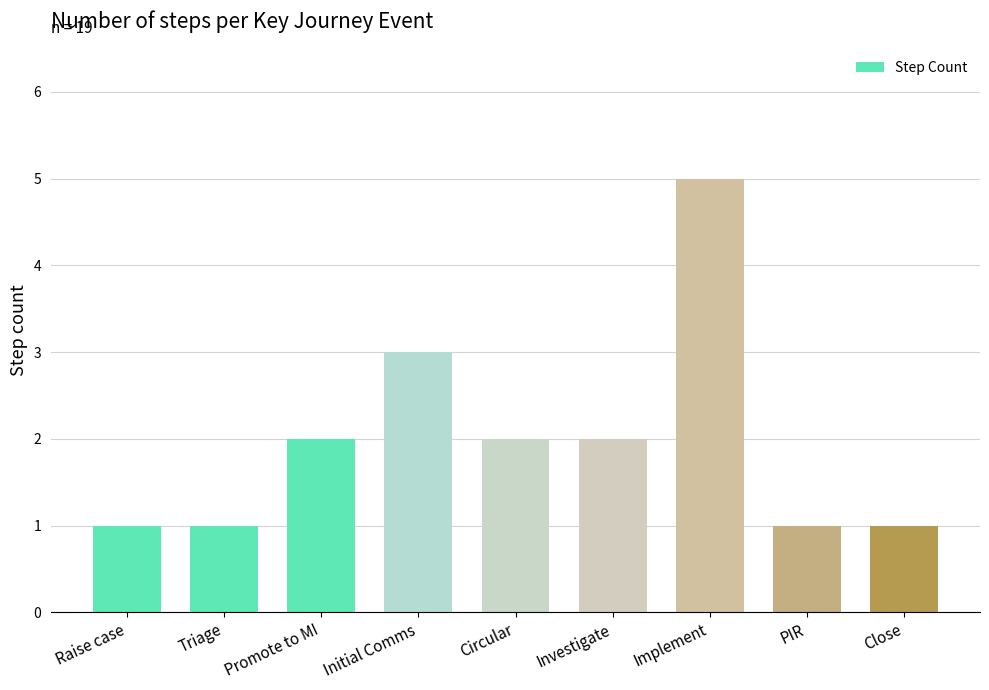

What is the difference between the values at Investigate and Raise case?

1